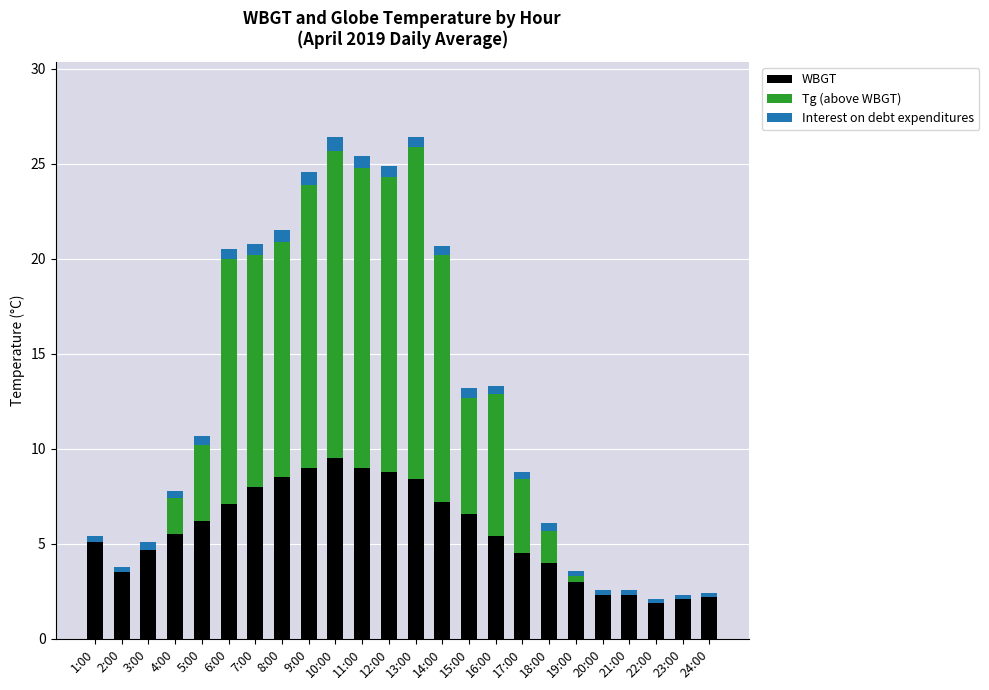

The WBGT series shows 6.2 at 5:00. True or false?

True